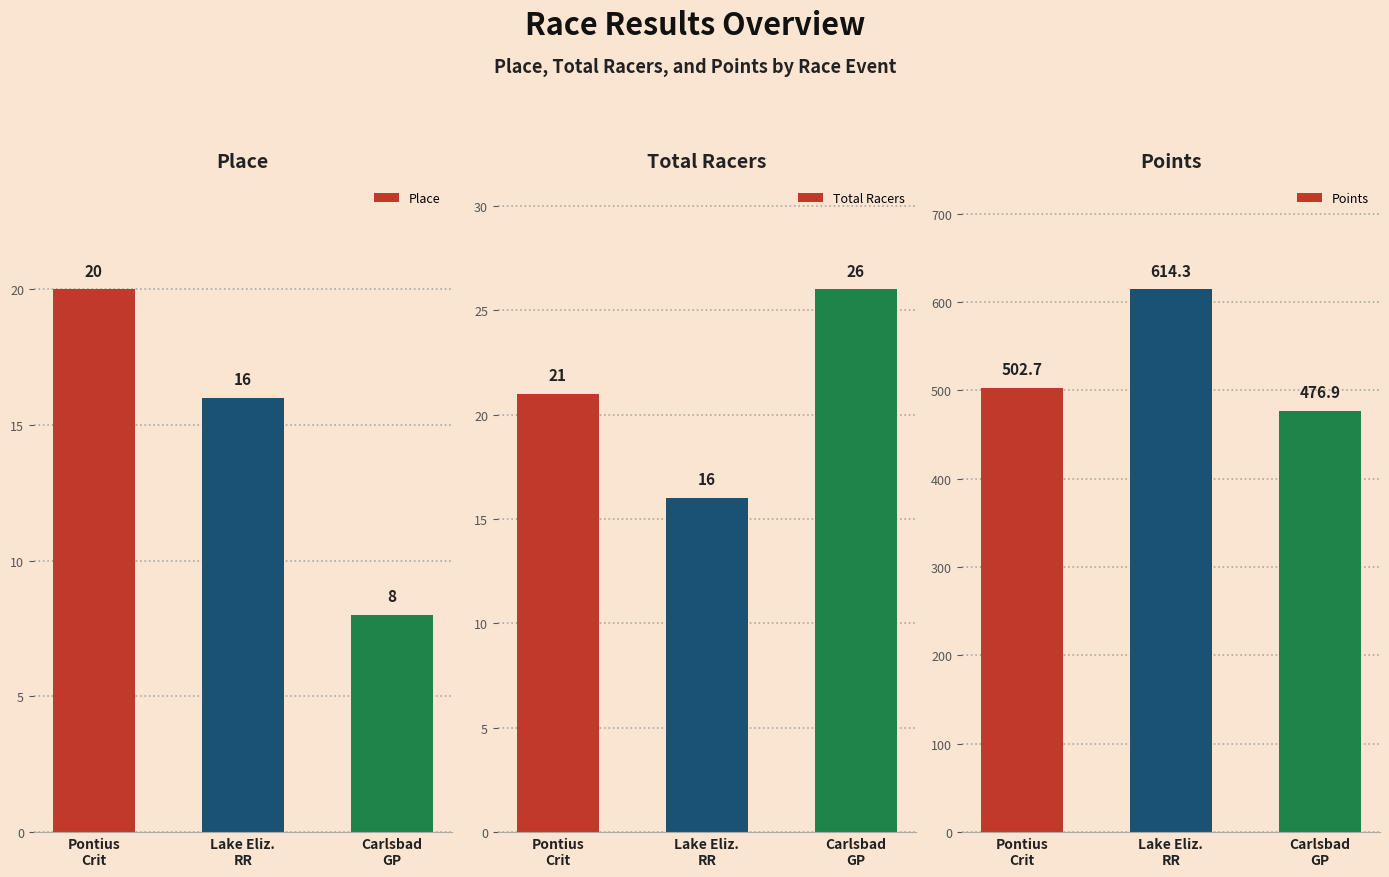

What is the spread (max minus min) of values at Pontius
Crit?

482.7